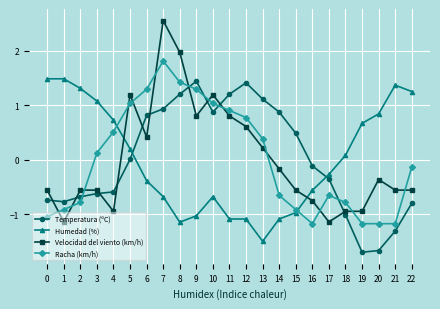

Rank the series by their maximum value, from lowest to highest.

Temperatura (ºC), Humedad (%), Racha (km/h), Velocidad del viento (km/h)